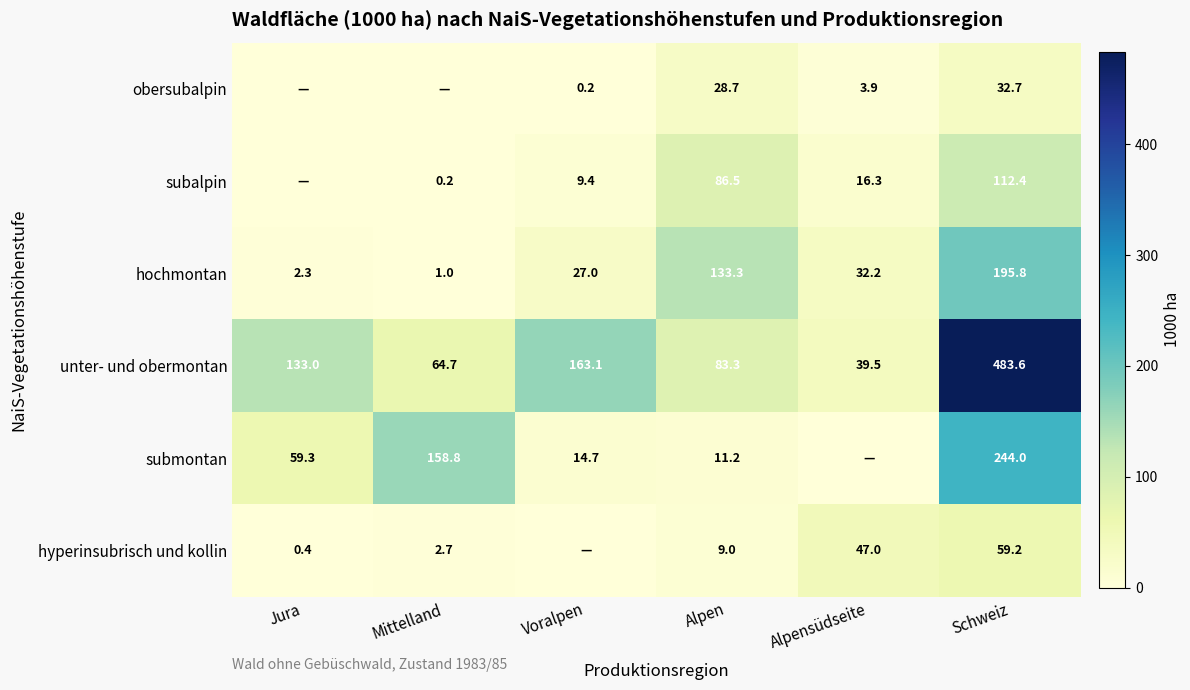

What is the total value across all series at Alpen?

352.0